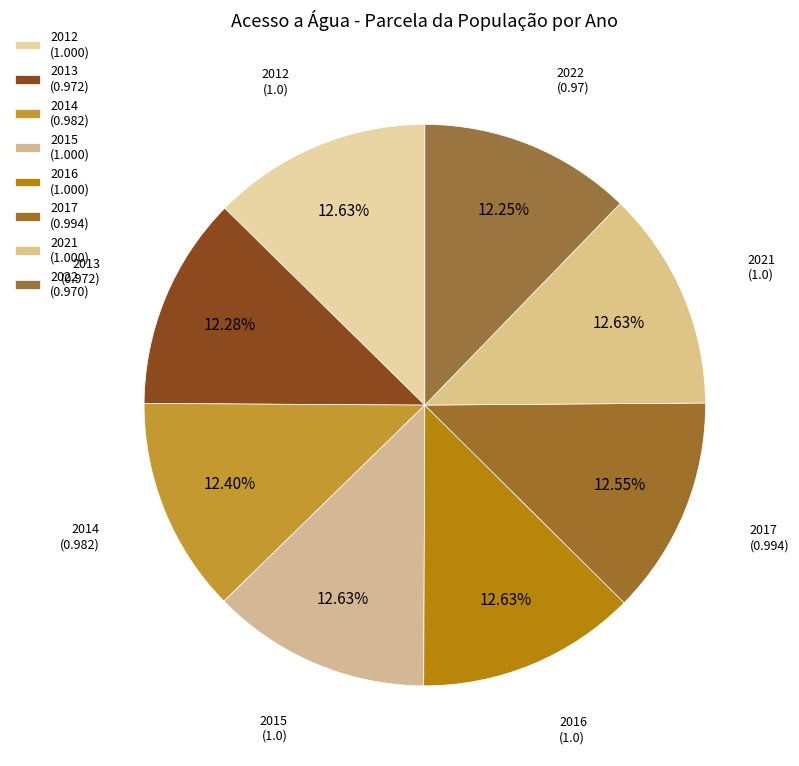

The 2012 slice represents 13% of the pie. True or false?

True